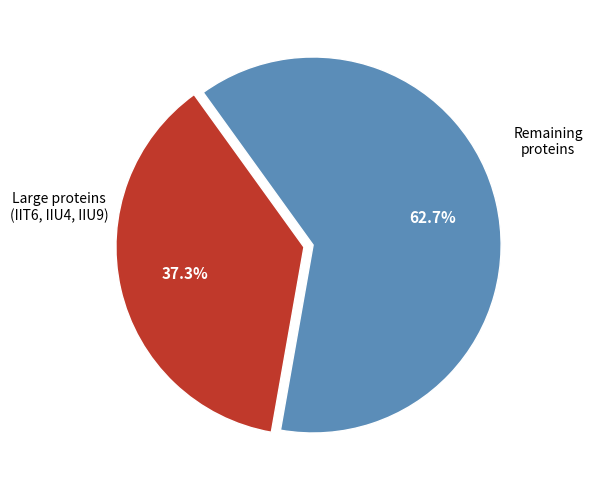

How many slices are in this pie chart?

2